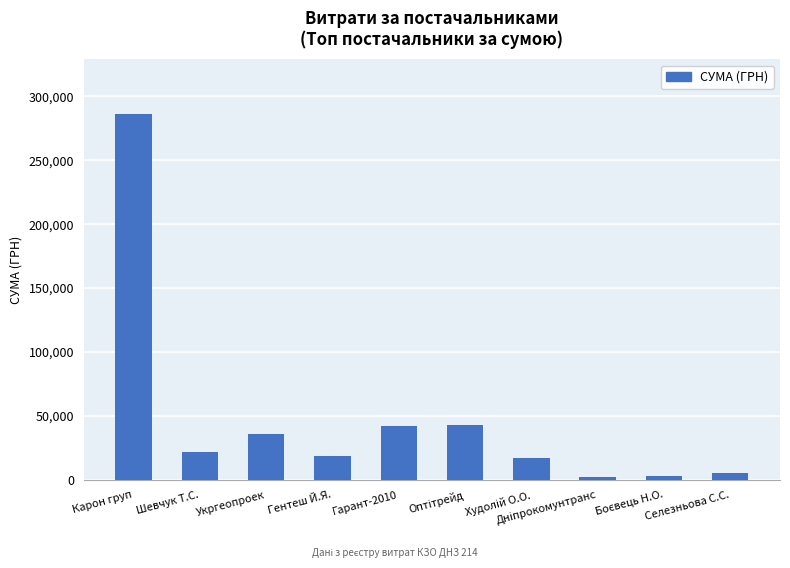

What is the change in value from Карон груп to Шевчук Т.С.?

-264432.9